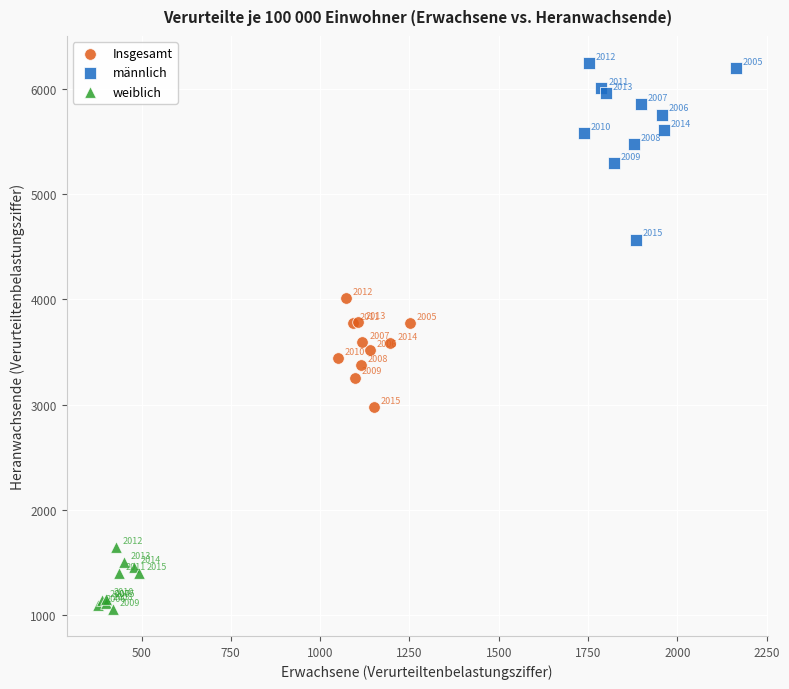

Which series reaches the minimum Y coordinate?

weiblich